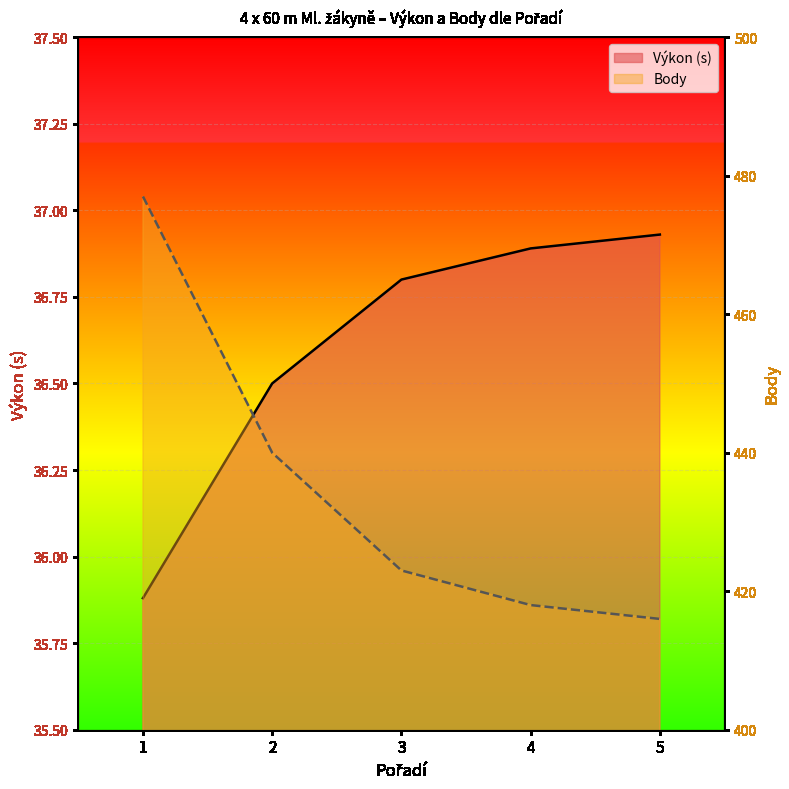

What is the value of the Výkon point at the 5th from the left?

36.9